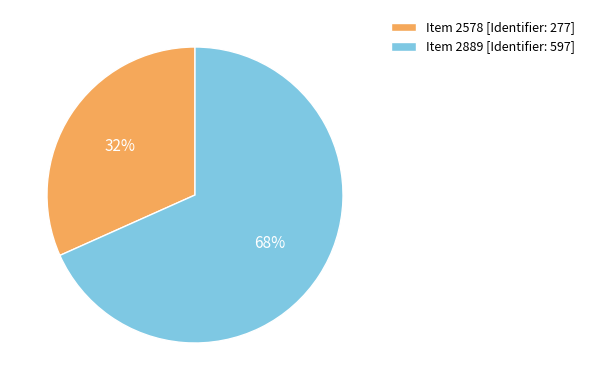

The Item 2578 [Identifier: 277] slice represents 45% of the pie. True or false?

False